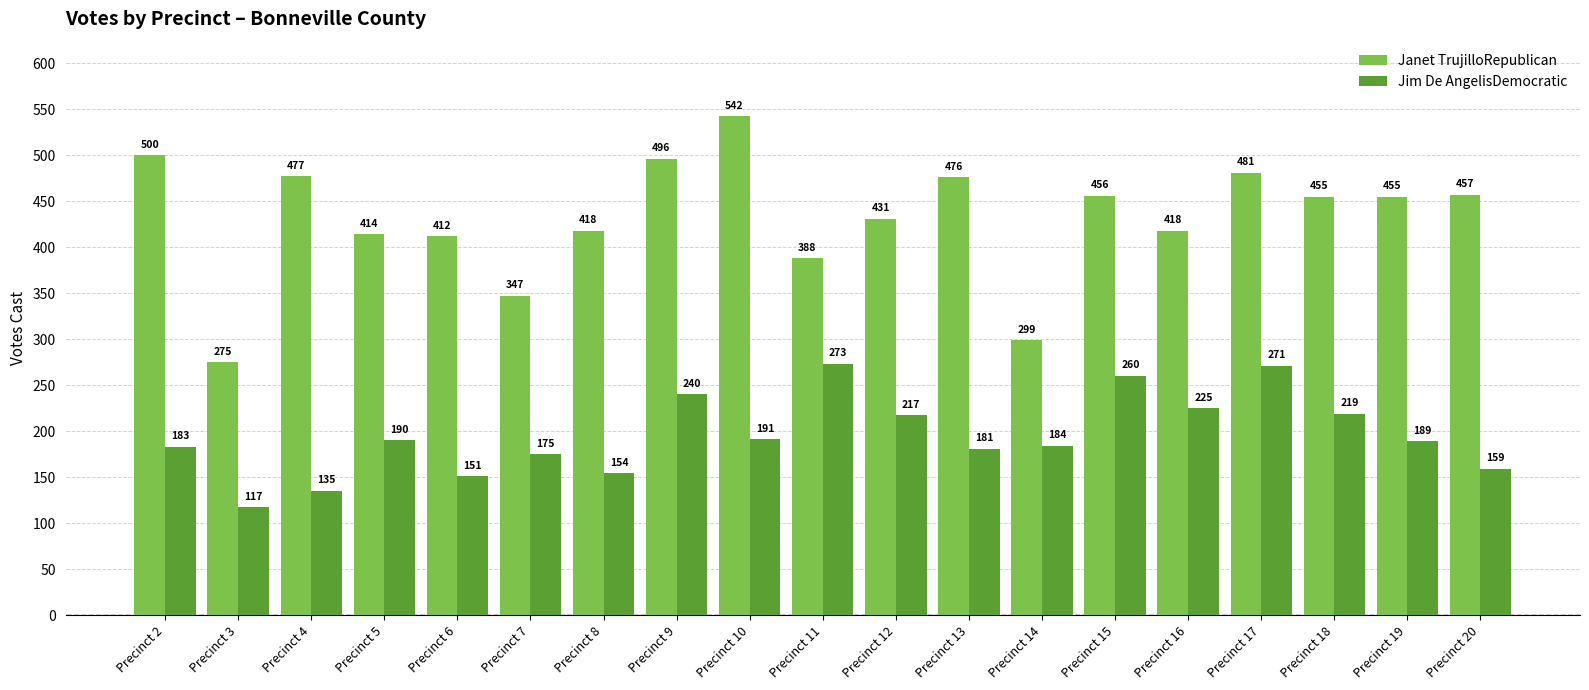

Reading right to left, what are all the values shown in this chart?

Janet TrujilloRepublican: Precinct 20=457	Precinct 19=455	Precinct 18=455	Precinct 17=481	Precinct 16=418	Precinct 15=456	Precinct 14=299	Precinct 13=476	Precinct 12=431	Precinct 11=388	Precinct 10=542	Precinct 9=496	Precinct 8=418	Precinct 7=347	Precinct 6=412	Precinct 5=414	Precinct 4=477	Precinct 3=275	Precinct 2=500
Jim De AngelisDemocratic: Precinct 20=159	Precinct 19=189	Precinct 18=219	Precinct 17=271	Precinct 16=225	Precinct 15=260	Precinct 14=184	Precinct 13=181	Precinct 12=217	Precinct 11=273	Precinct 10=191	Precinct 9=240	Precinct 8=154	Precinct 7=175	Precinct 6=151	Precinct 5=190	Precinct 4=135	Precinct 3=117	Precinct 2=183